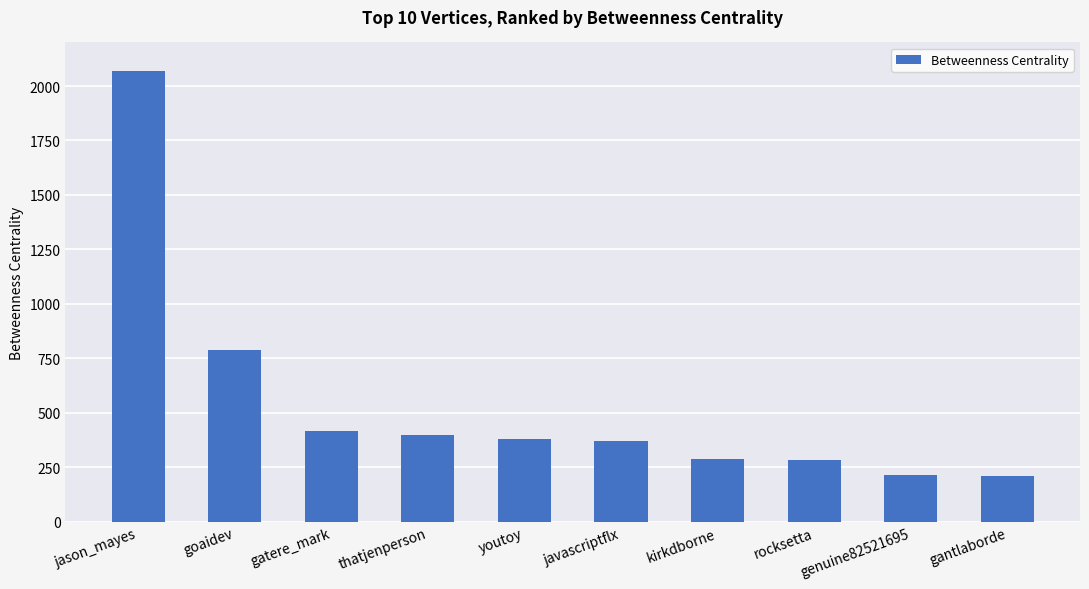

What is the sum of all values?

5414.9